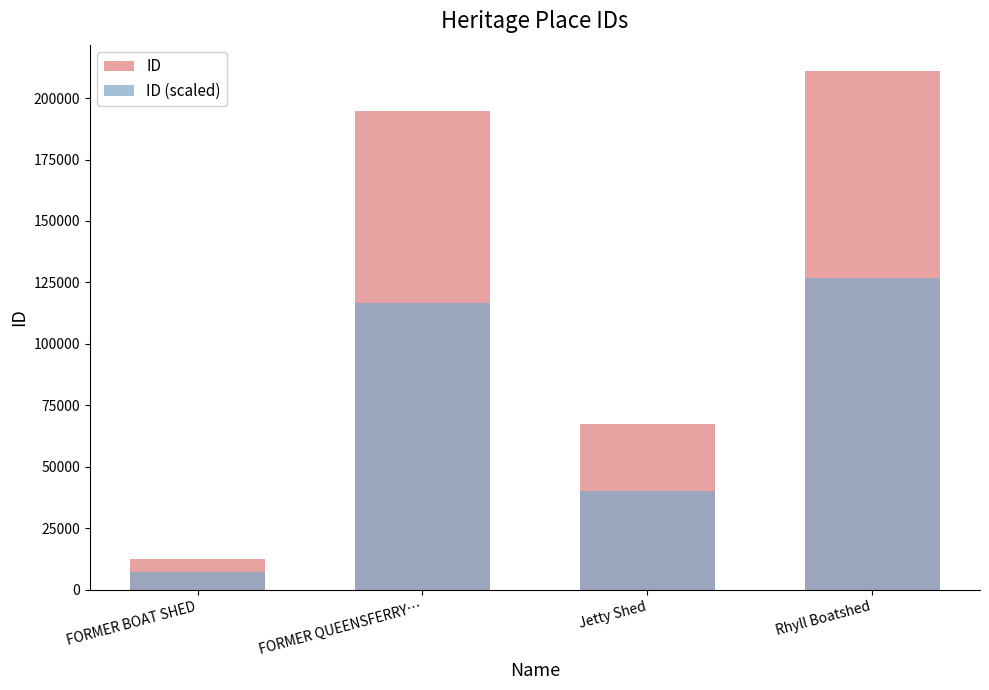

What is the value of the ID (scaled) bar at the 2nd from the left?

116806.2